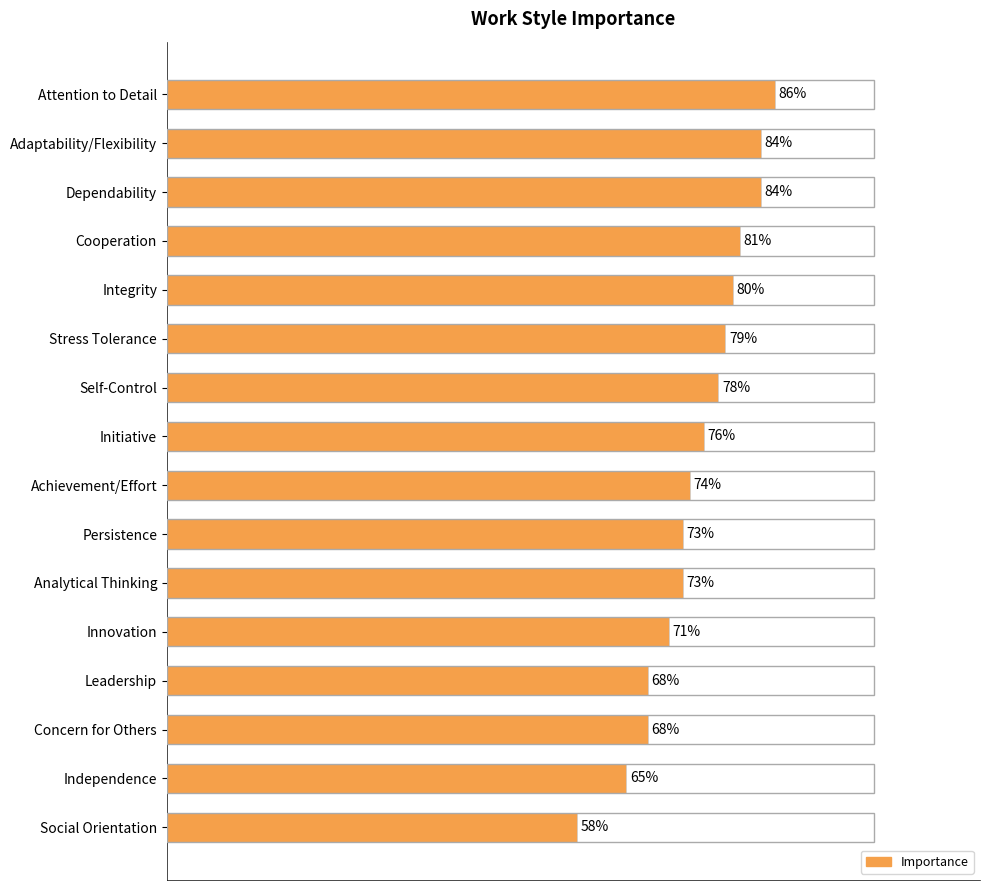

Which has a higher value, Initiative or Integrity?

Integrity